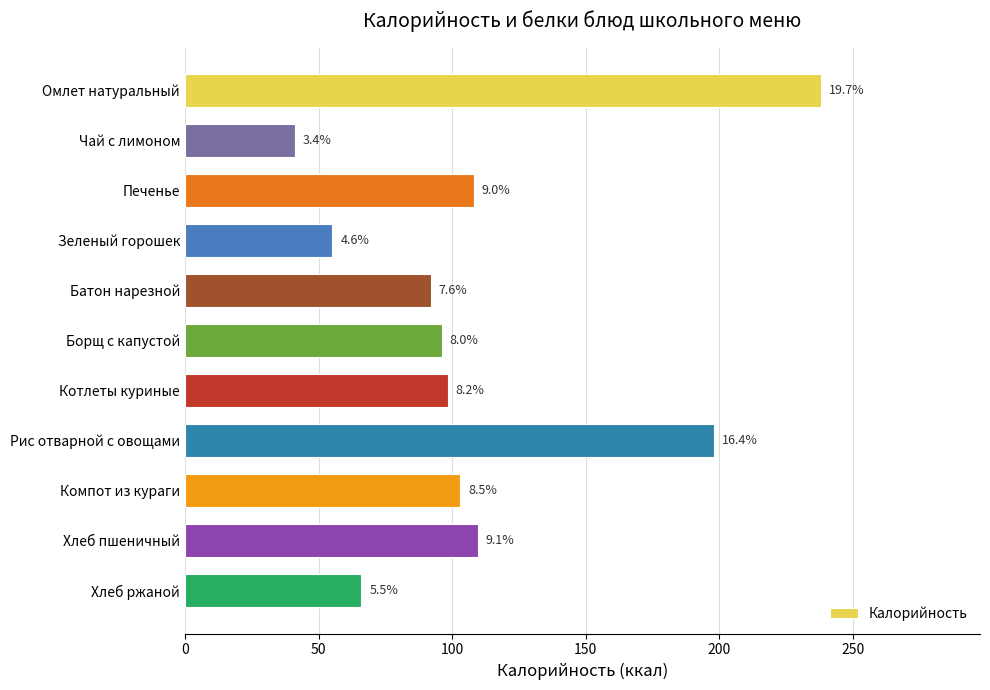

Are the bars horizontal?

Yes